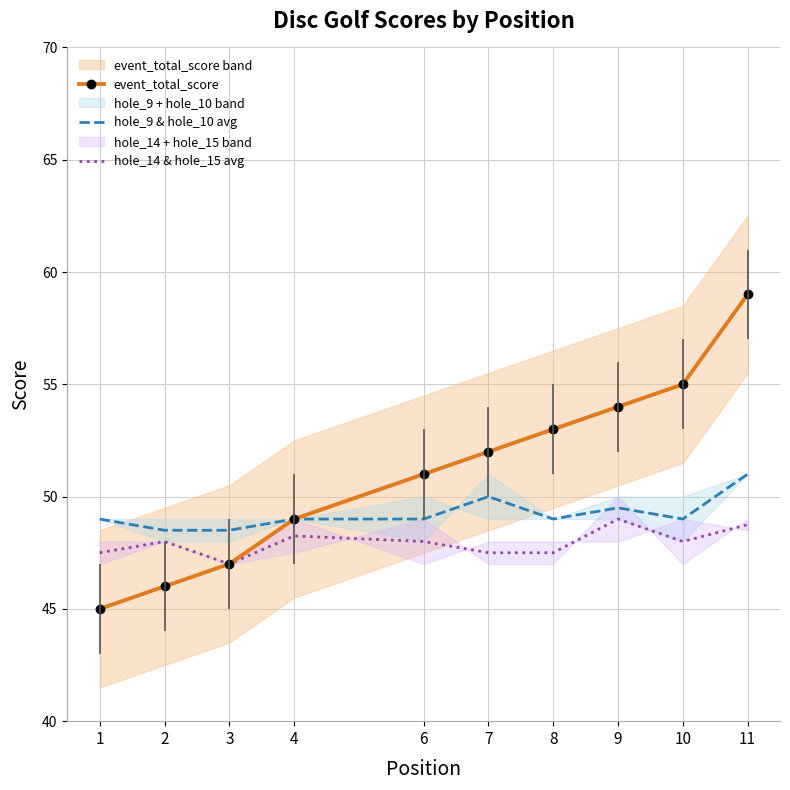

What is the difference between the second highest and second lowest values in the hole_14 & hole_15 avg series?

1.2